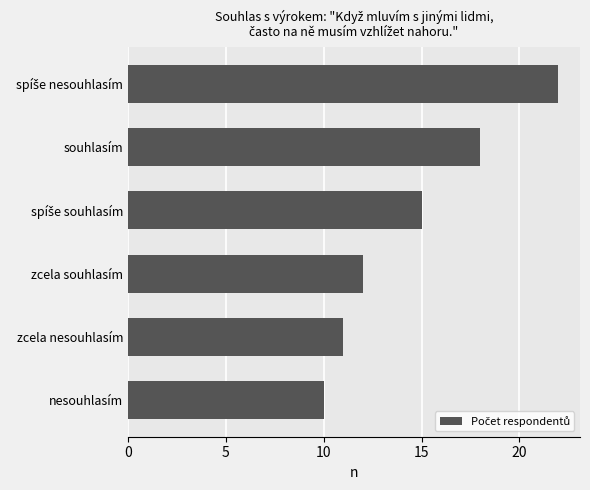

Read the value at zcela souhlasím.

12